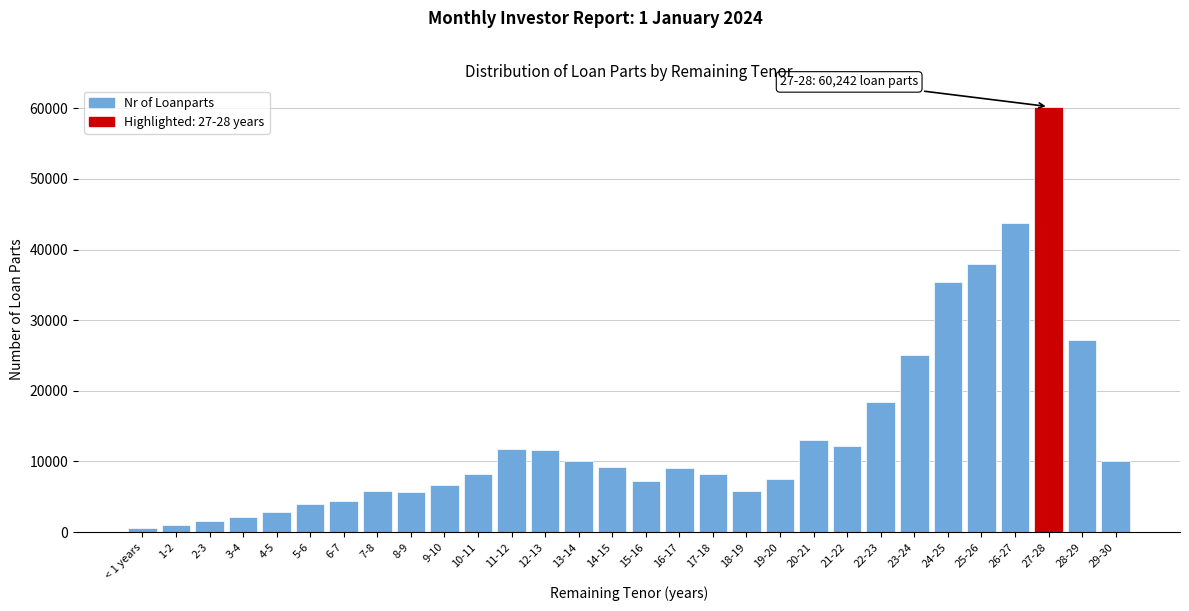

What is the ratio of the value at 4-5 to the value at 17-18?

0.3